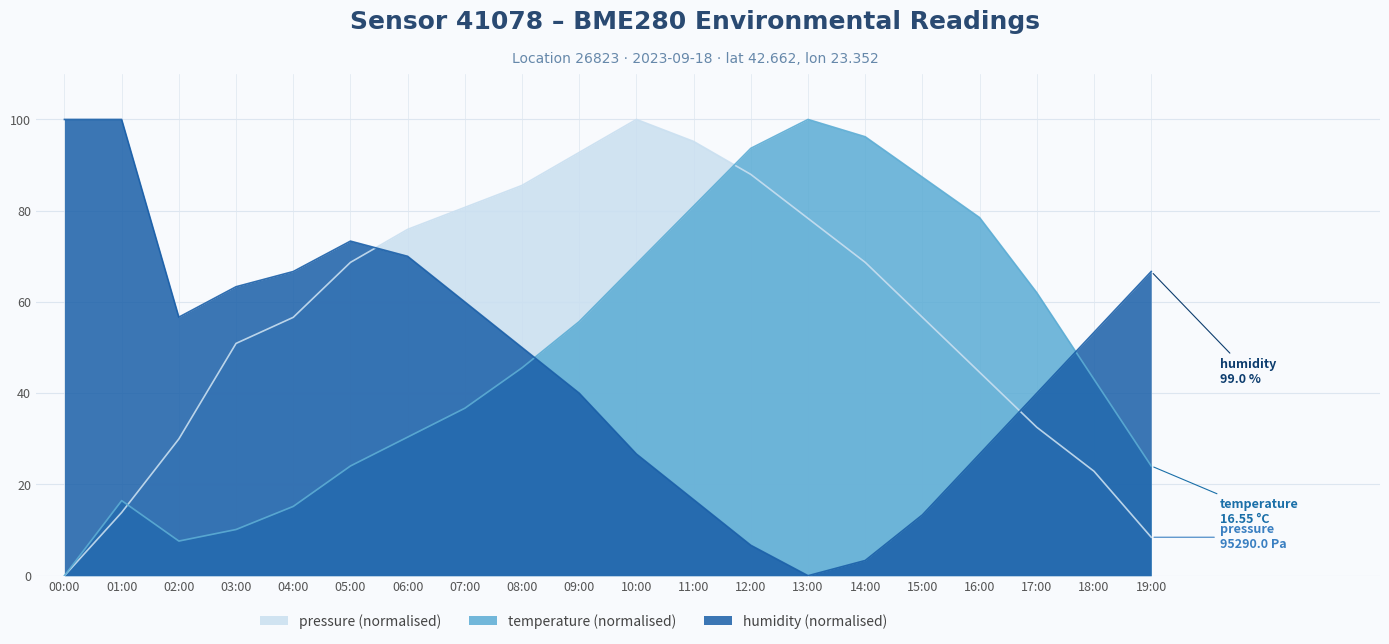

How many data points in temperature are above 45?

10